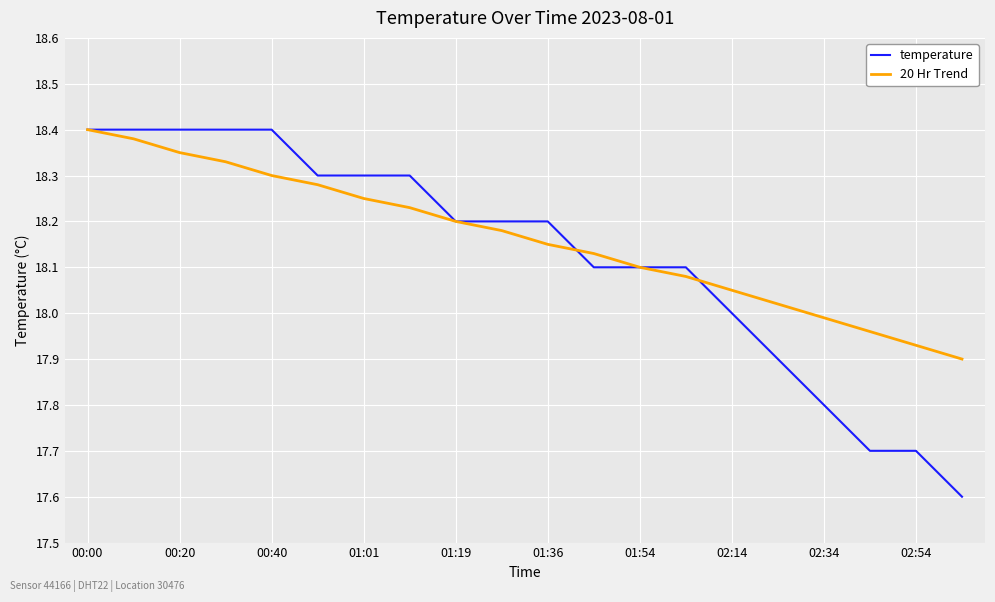

How many temperature values are between 18 and 19?

15